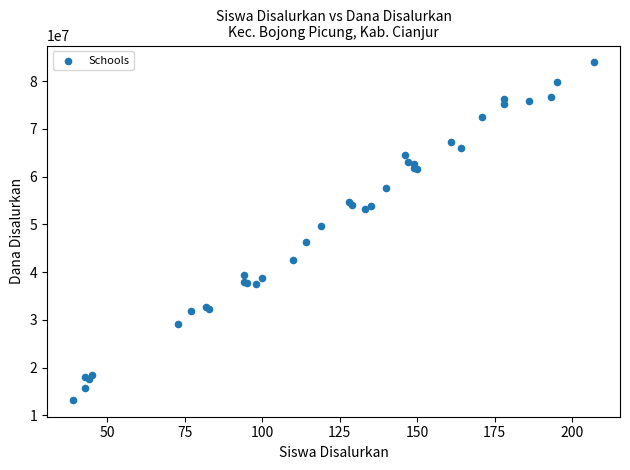

What Y value in the scatter plot is closest to 48600000?

49725000